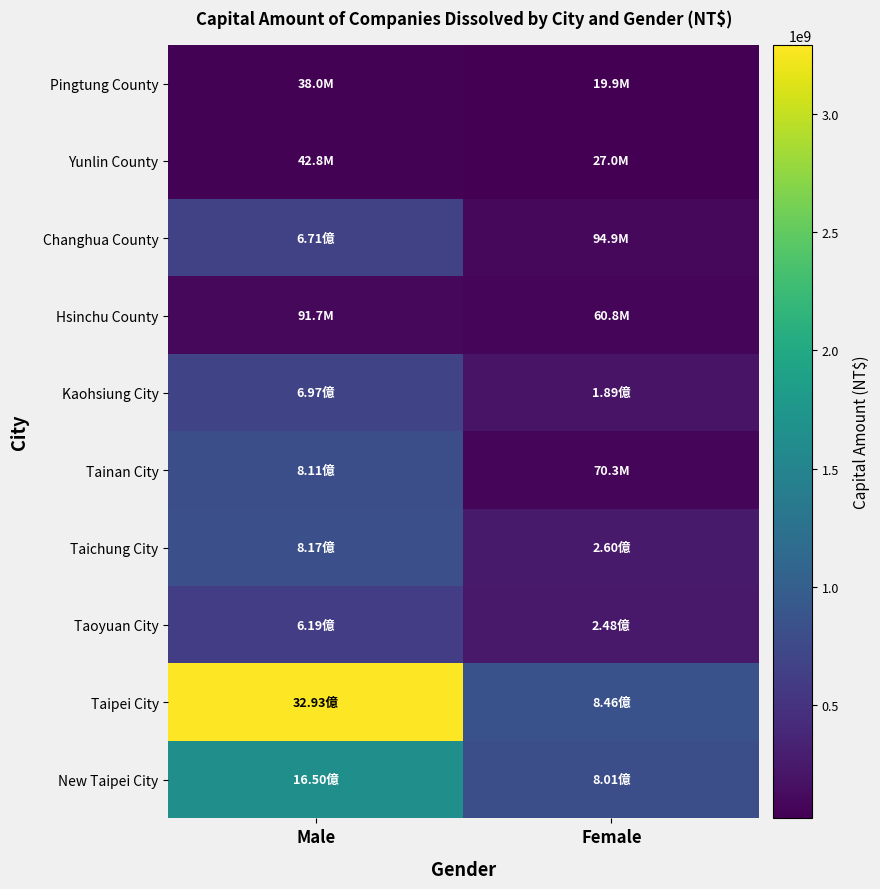

Which has a higher value, Male or Female?

Male